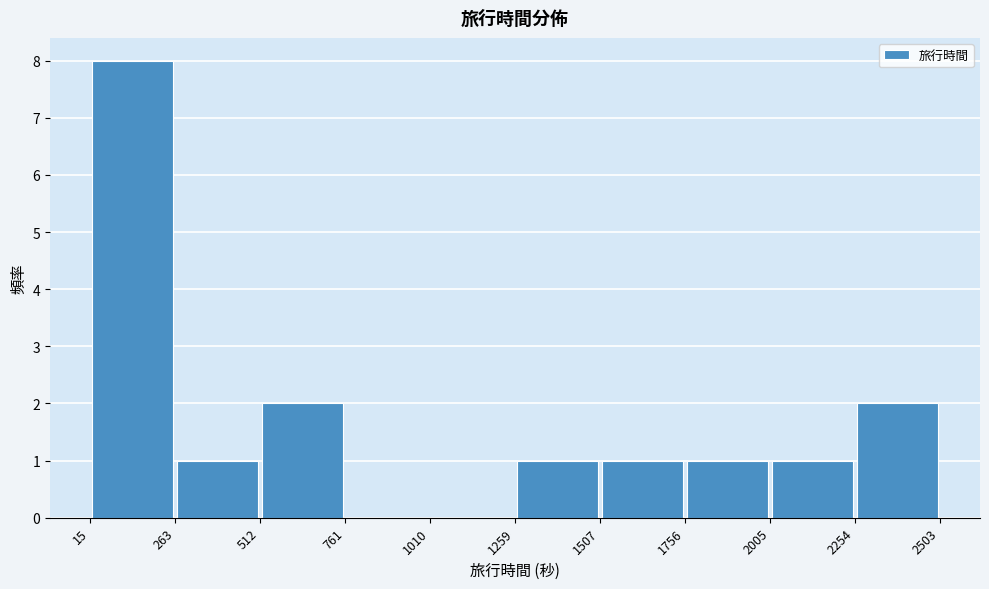

Reading left to right, list every bar in this chart as the range it spans on the x-axis followed by its height. The values are not printed on the chart, so give them approximately, as read against the axis.

15 to 263: 8
263 to 512: 1
512 to 761: 2
761 to 1010: 0
1010 to 1259: 0
1259 to 1507: 1
1507 to 1756: 1
1756 to 2005: 1
2005 to 2254: 1
2254 to 2503: 2